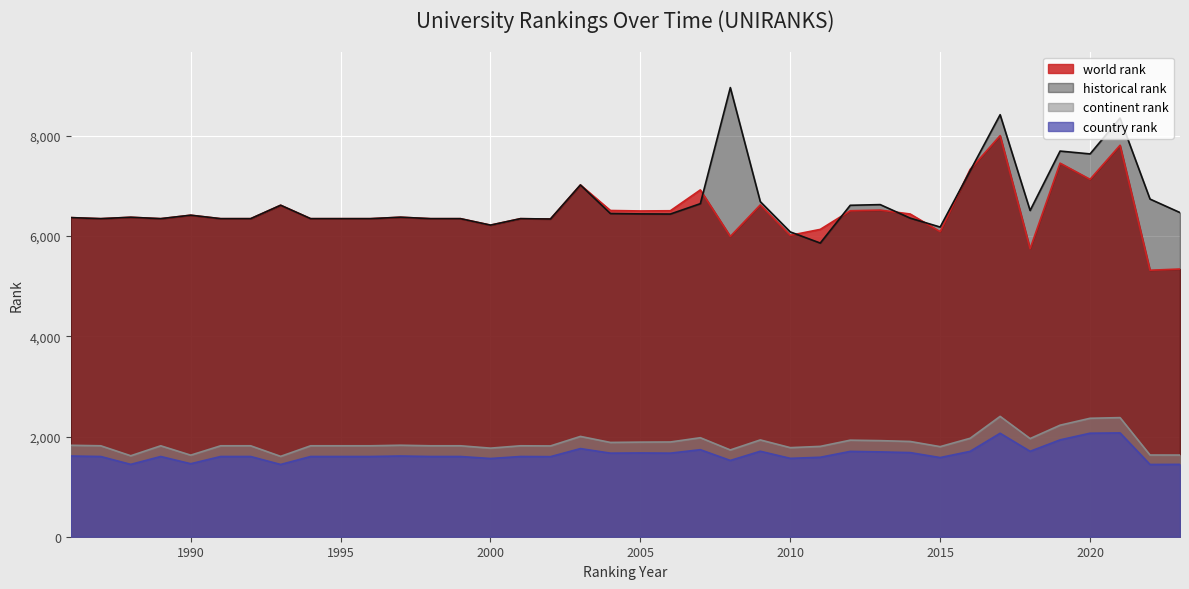

Reading left to right, list all the values displayed in this chart.

world rank: 1986=6369.0	1987=6348.0	1988=6376.0	1989=6348.0	1990=6417.0	1991=6348.0	1992=6348.0	1993=6616.0	1994=6348.0	1995=6348.0	1996=6348.0	1997=6377.0	1998=6348.0	1999=6348.0	2000=6219.0	2001=6348.0	2002=6341.0	2003=7021.0	2004=6511.0	2005=6502.0	2006=6506.0	2007=6922.0	2008=5994.0	2009=6623.0	2010=6016.0	2011=6134.0	2012=6506.0	2013=6519.0	2014=6441.0	2015=6089.0	2016=7331.0	2017=8006.0	2018=5748.0	2019=7456.0	2020=7133.0	2021=7813.0	2022=5319.0	2023=5343.0
continent rank: 1986=1825.0	1987=1815.0	1988=1616.0	1989=1815.0	1990=1628.0	1991=1815.0	1992=1815.0	1993=1604.0	1994=1815.0	1995=1815.0	1996=1815.0	1997=1826.0	1998=1815.0	1999=1815.0	2000=1768.0	2001=1815.0	2002=1812.0	2003=2002.0	2004=1882.0	2005=1888.0	2006=1891.0	2007=1976.0	2008=1732.0	2009=1932.0	2010=1778.0	2011=1803.0	2012=1927.0	2013=1918.0	2014=1901.0	2015=1798.0	2016=1965.0	2017=2402.0	2018=1959.0	2019=2226.0	2020=2364.0	2021=2377.0	2022=1631.0	2023=1630.0
country rank: 1986=1611.0	1987=1601.0	1988=1444.0	1989=1601.0	1990=1457.0	1991=1601.0	1992=1601.0	1993=1442.0	1994=1601.0	1995=1601.0	1996=1601.0	1997=1611.0	1998=1601.0	1999=1601.0	2000=1561.0	2001=1601.0	2002=1598.0	2003=1759.0	2004=1668.0	2005=1672.0	2006=1668.0	2007=1737.0	2008=1522.0	2009=1706.0	2010=1564.0	2011=1586.0	2012=1703.0	2013=1693.0	2014=1679.0	2015=1580.0	2016=1704.0	2017=2065.0	2018=1705.0	2019=1933.0	2020=2066.0	2021=2072.0	2022=1442.0	2023=1444.0
historical rank: 1986=6369.0	1987=6348.0	1988=6376.0	1989=6348.0	1990=6417.0	1991=6348.0	1992=6348.0	1993=6616.0	1994=6348.0	1995=6348.0	1996=6348.0	1997=6377.0	1998=6348.0	1999=6348.0	2000=6219.0	2001=6348.0	2002=6341.0	2003=7021.0	2004=6451.0	2005=6443.5	2006=6440.5	2007=6647.5	2008=8964.5	2009=6688.0	2010=6083.5	2011=5861.0	2012=6615.0	2013=6628.5	2014=6359.0	2015=6180.5	2016=7303.0	2017=8423.0	2018=6511.5	2019=7697.0	2020=7640.5	2021=8355.5	2022=6739.0	2023=6469.5